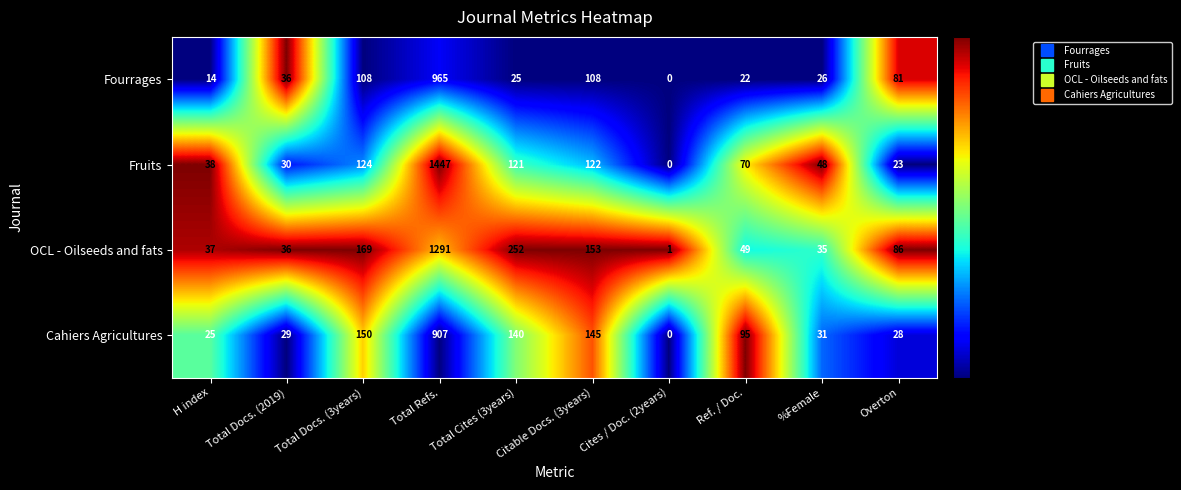

What is the difference between the highest and lowest values at Total Cites (3years)?

227